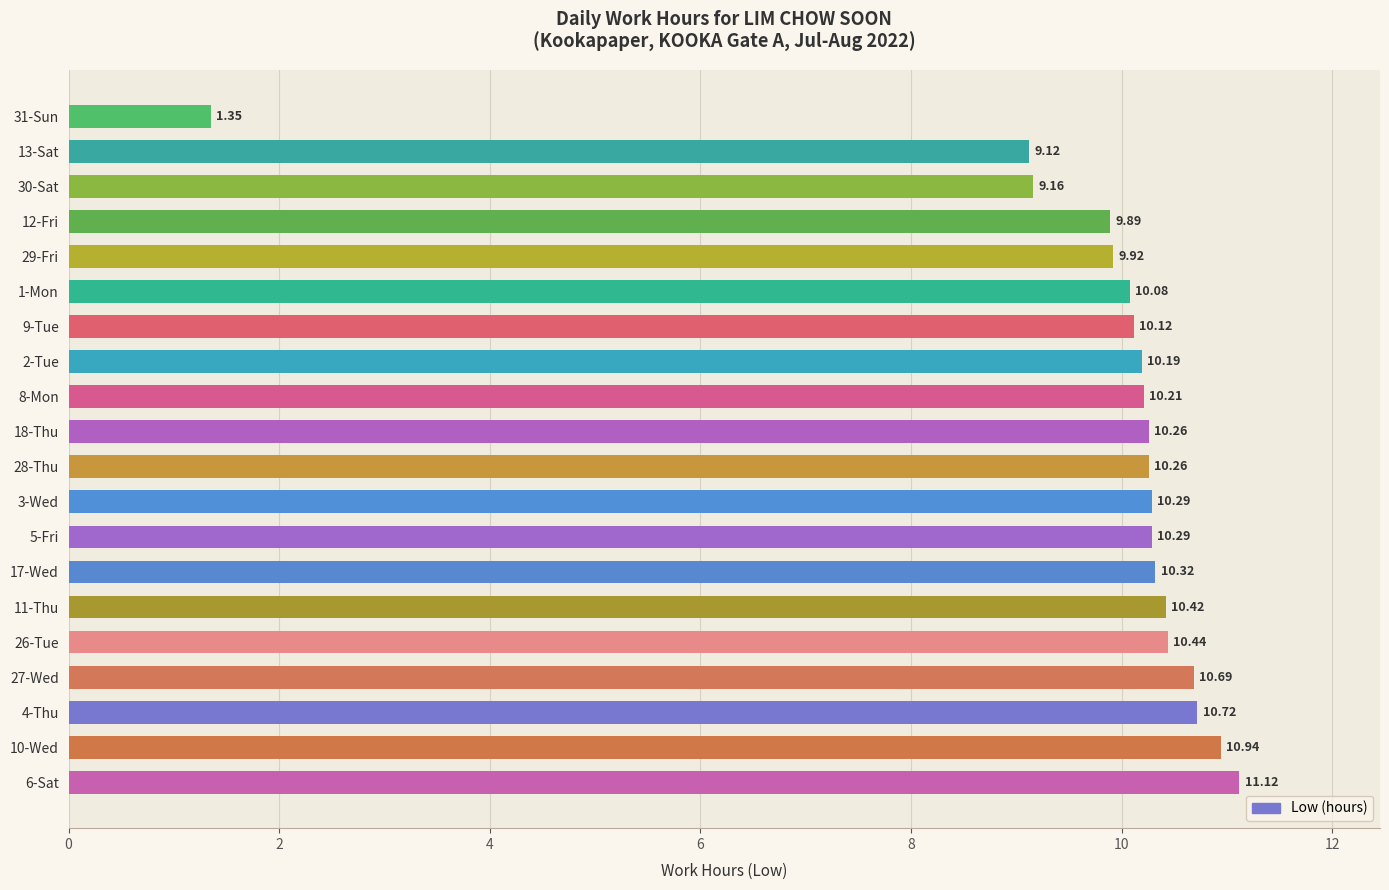

Between 28-Thu and 30-Sat, which is larger?

28-Thu